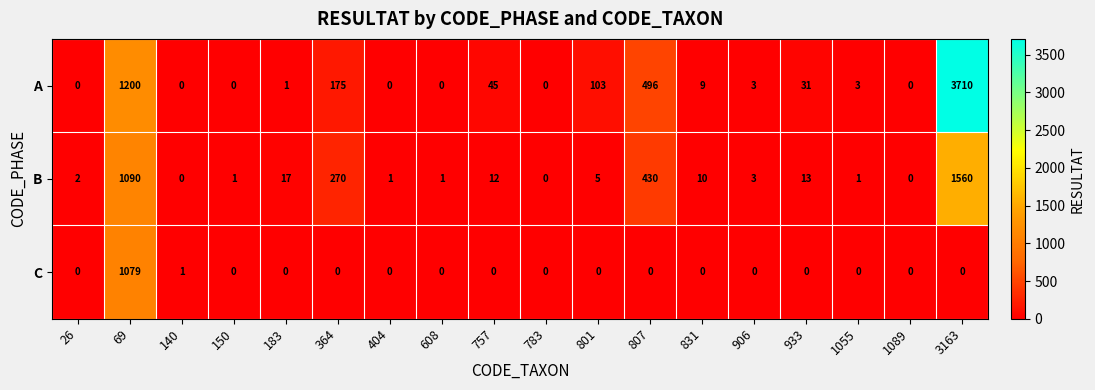

The A series shows 182 at 801. True or false?

False